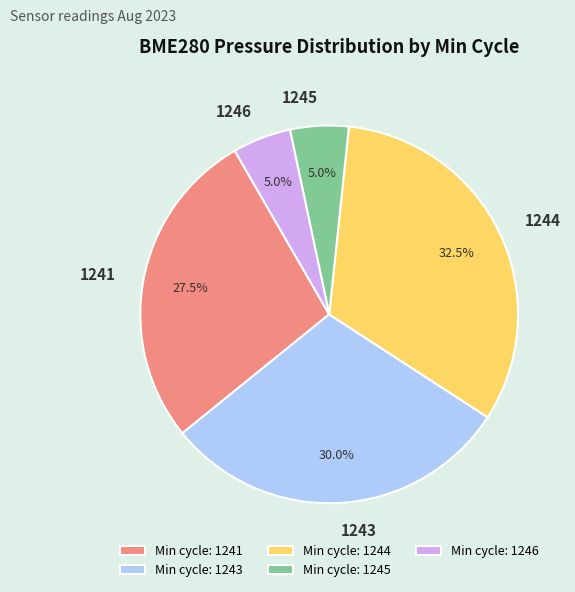

Which has a higher value, 1245 or 1241?

1241